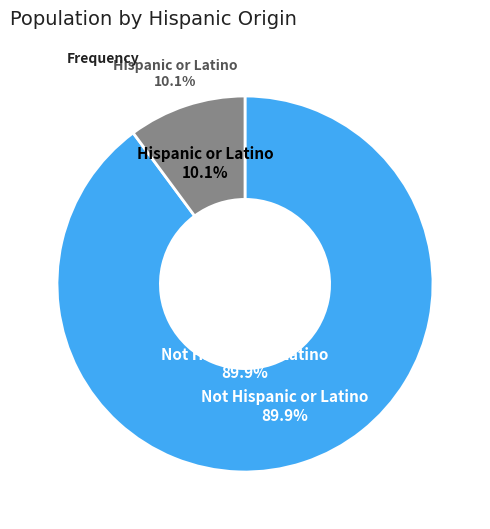

What is the smallest slice in the pie chart?

Hispanic or Latino